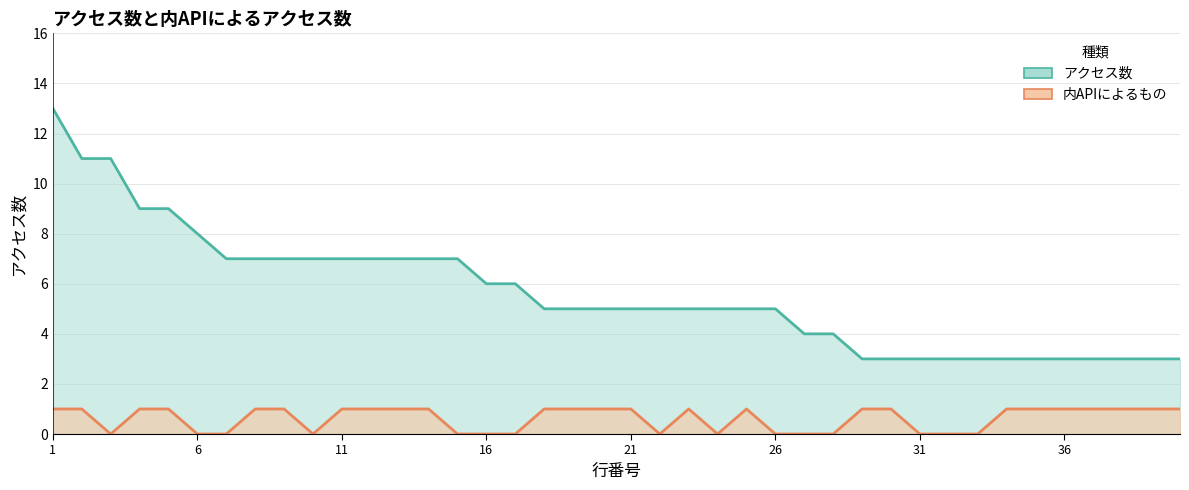

Where does the アクセス数 series first go above 5?

1